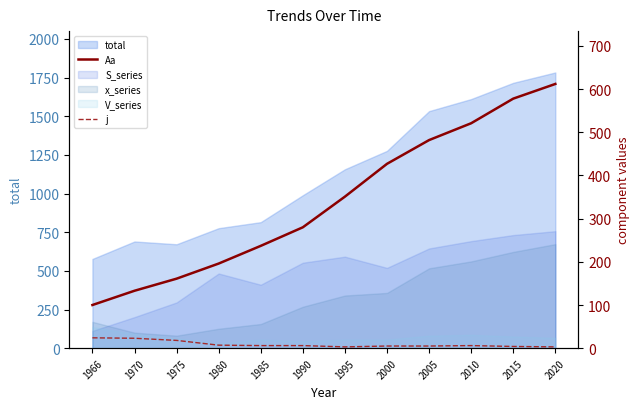

Where does the Aa series first go above 351?

2000